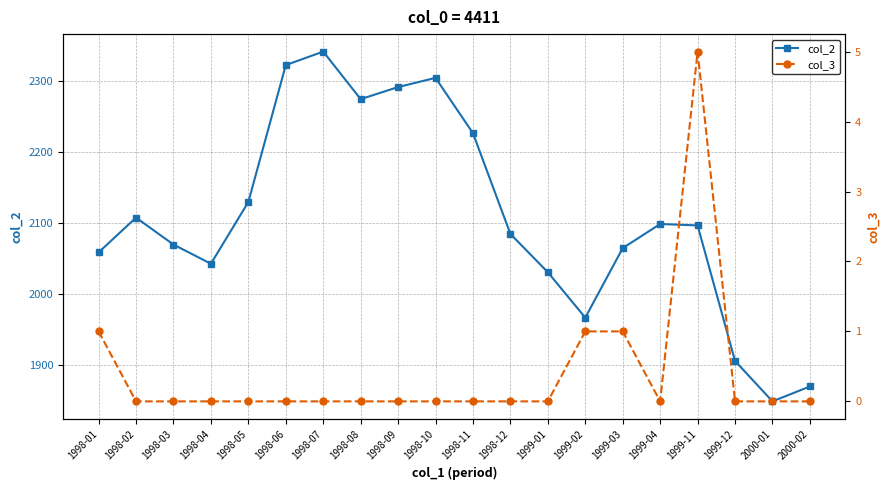

At which category does col_2 reach its first local peak?

1998-02